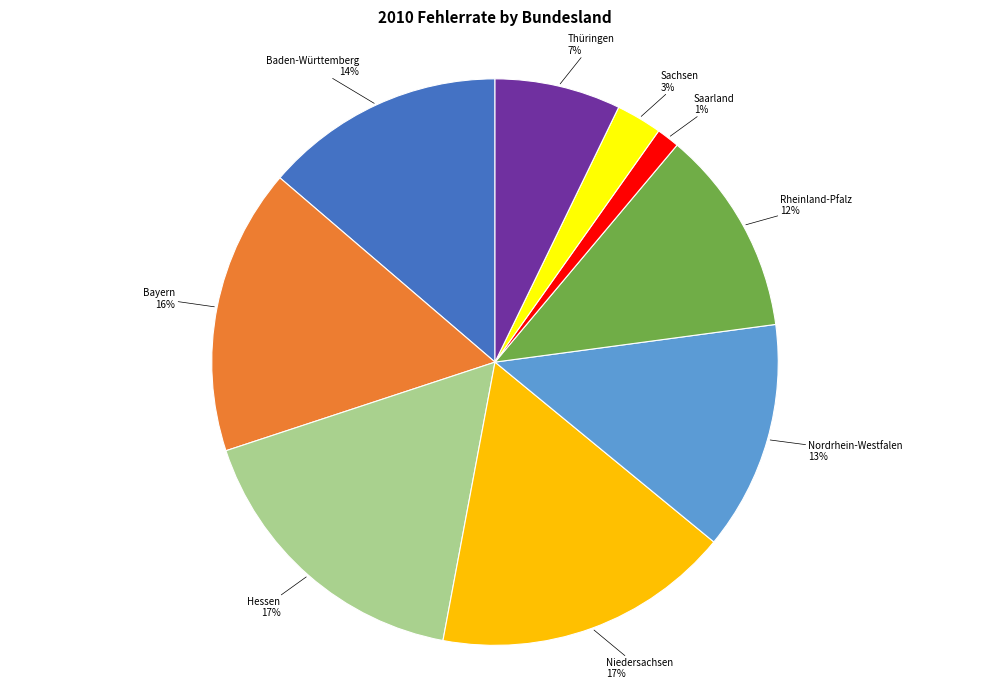

Count the number of slices in the pie.

9